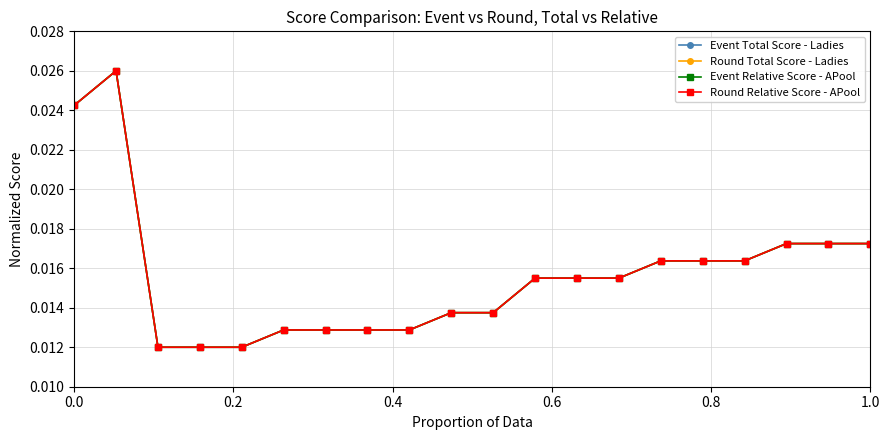

Count the Event Total Score - Ladies values in the range 0 to 1.

20